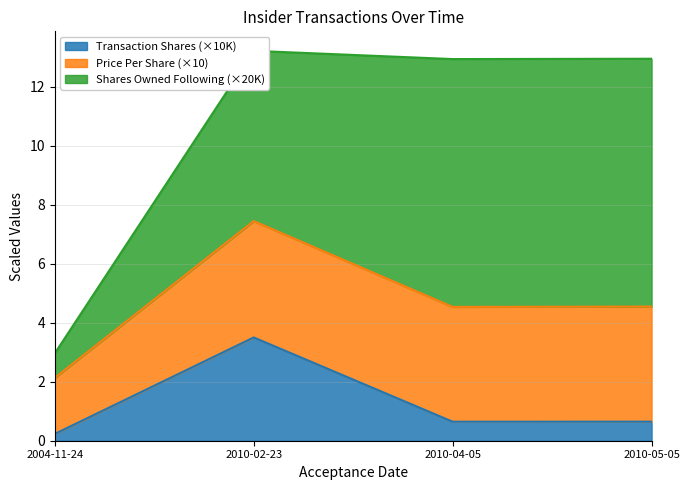

What is the average value of the Transaction Shares series?

1.3